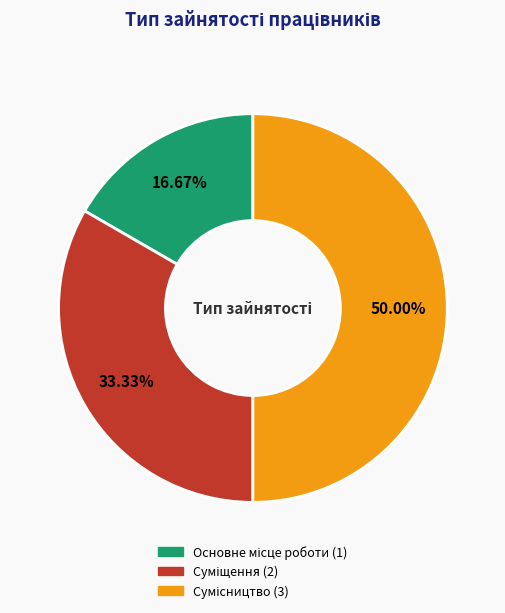

How many segments does this pie chart have?

3